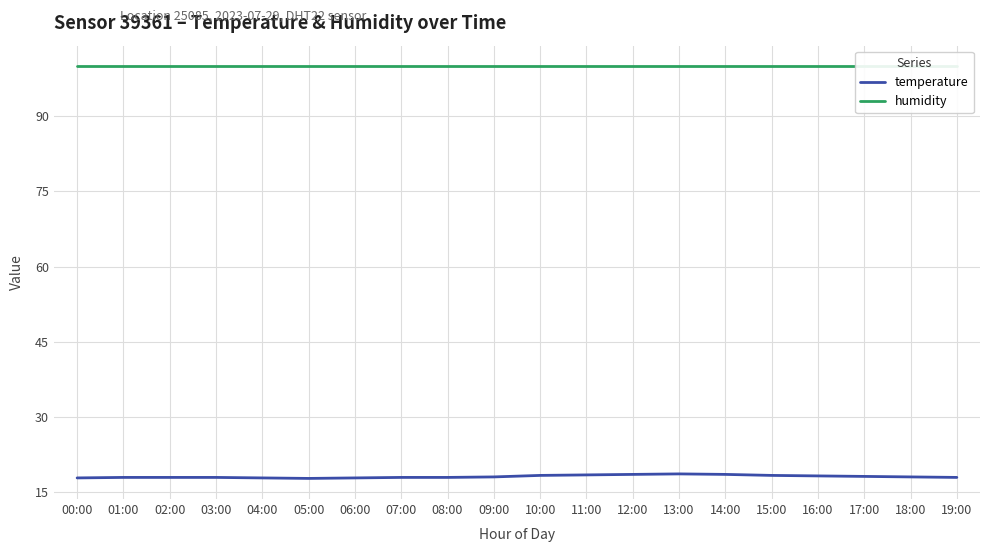

At which category does temperature reach its first local peak?

13:00